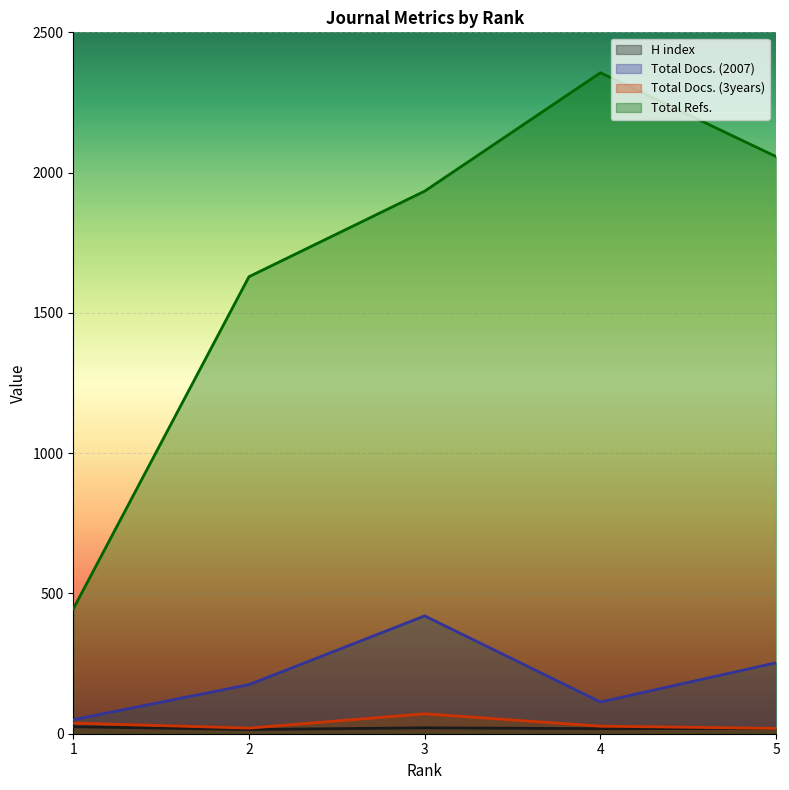

Is the value of Total Docs. (2007) at 1 greater than the value of Total Docs. (3years) at 3?

No